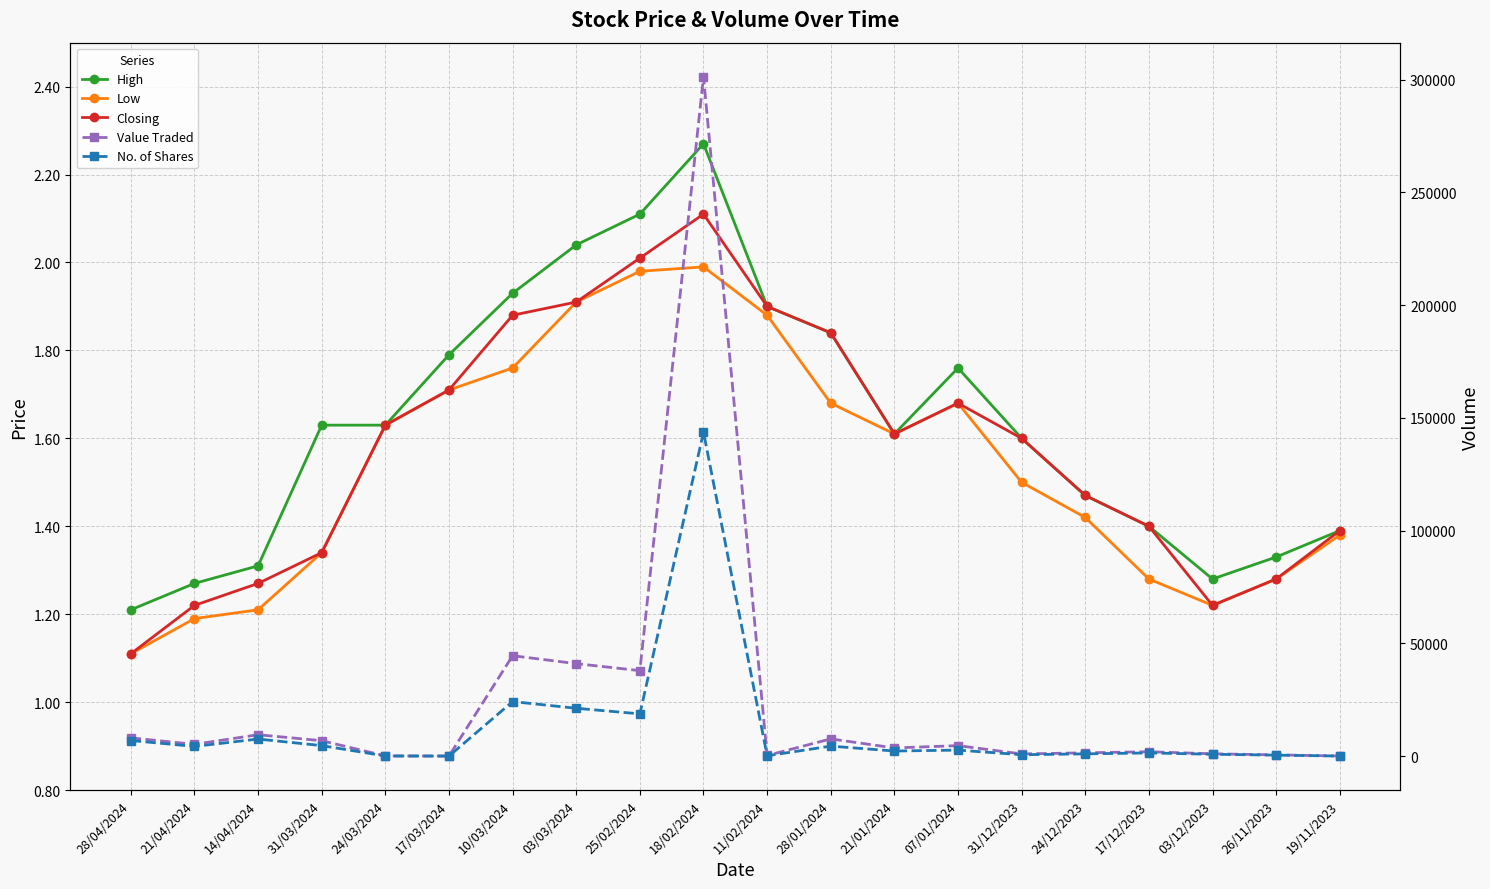

Where is the first local maximum for Low?

18/02/2024